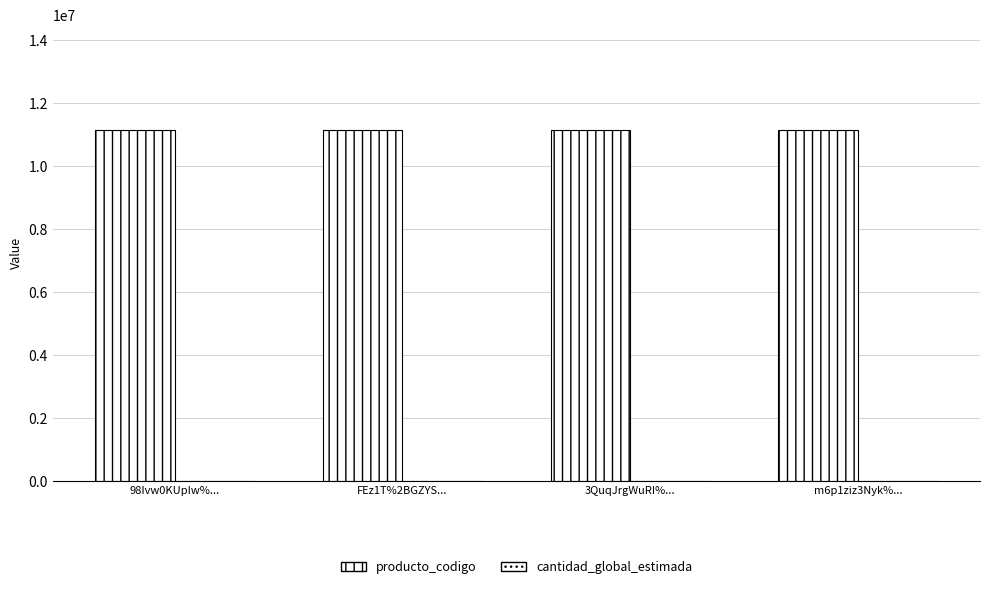

What is the lowest value of the producto_codigo series?

11131602